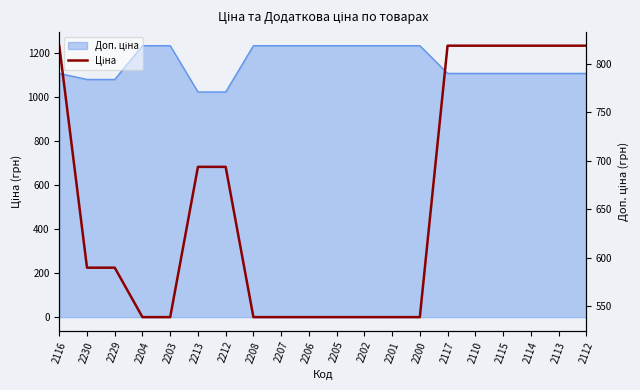

Rank the categories by value from highest to lowest.

2116, 2117, 2110, 2115, 2114, 2113, 2112, 2213, 2212, 2230, 2229, 2204, 2203, 2208, 2207, 2206, 2205, 2202, 2201, 2200